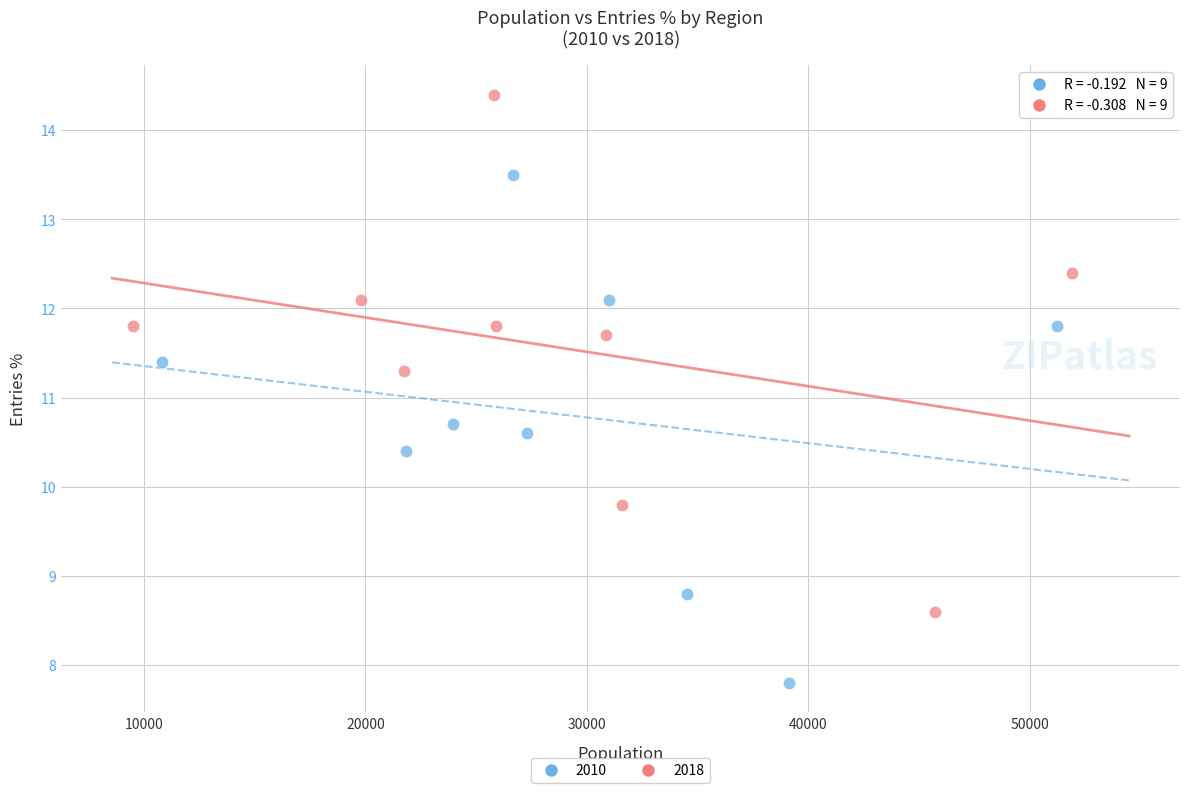

Which series contains the highest Y value?

2018